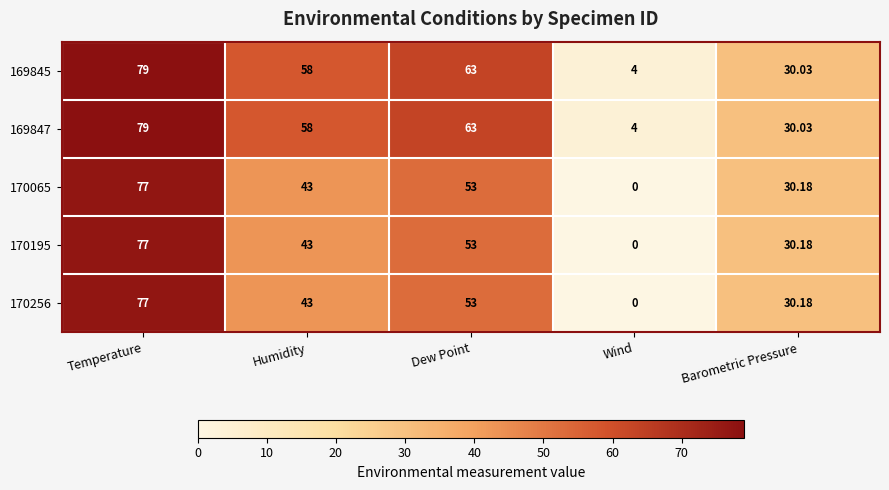

At how many categories does at least one series exceed 65?

1